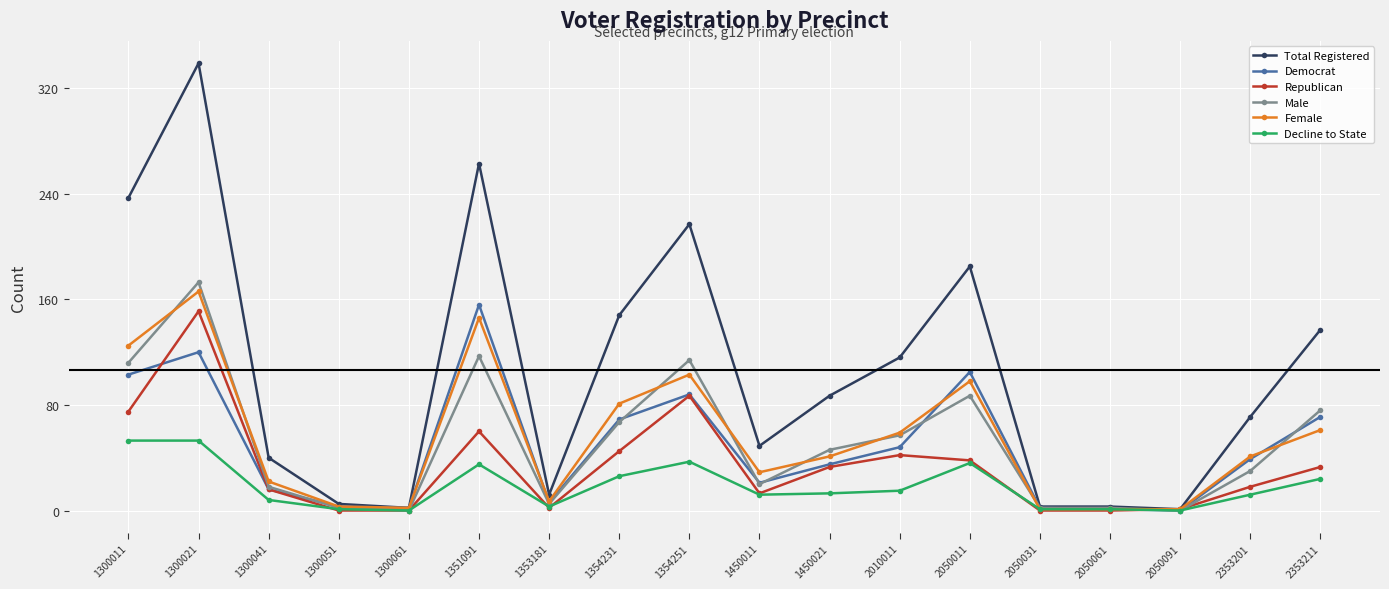

Count the number of categories in the chart.

18